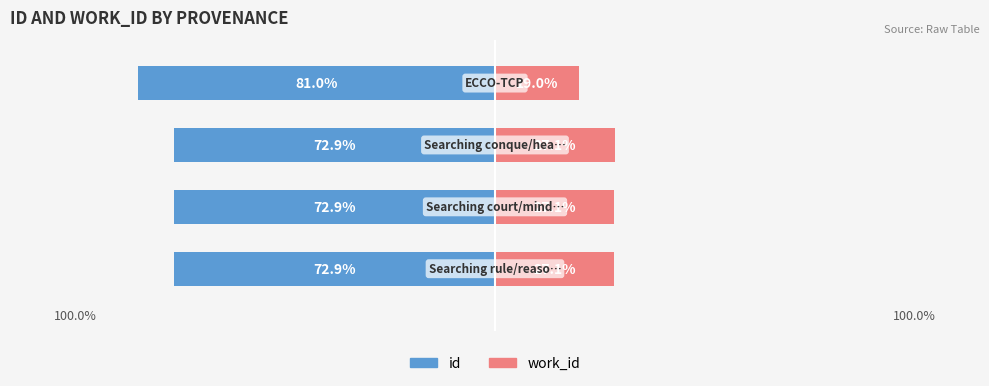

How many values in the work_id series are below 27?

1